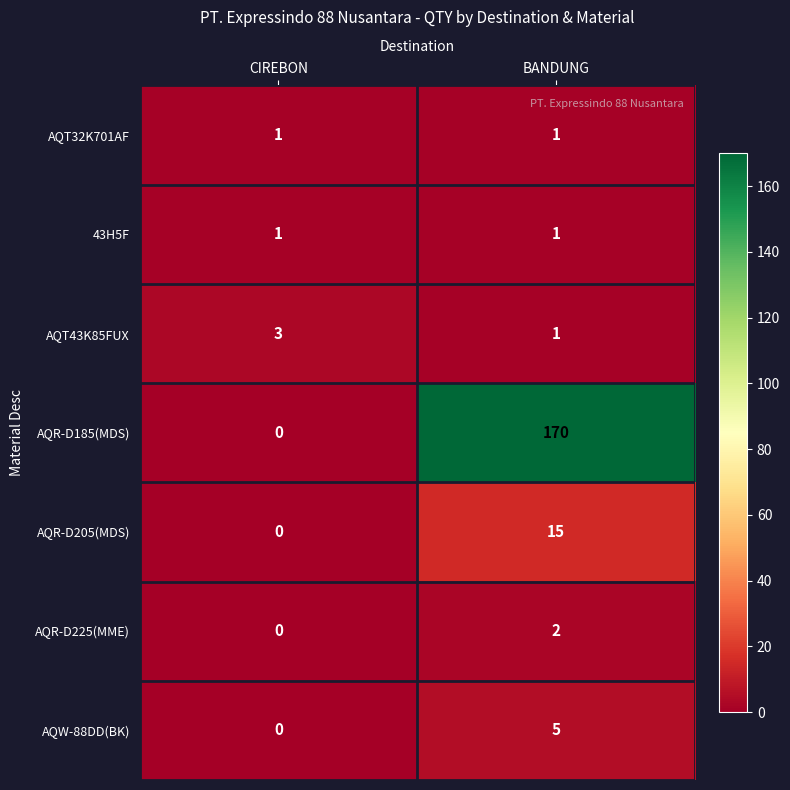

True or false: AQW-88DD(BK) has a value of 5 at BANDUNG.

True